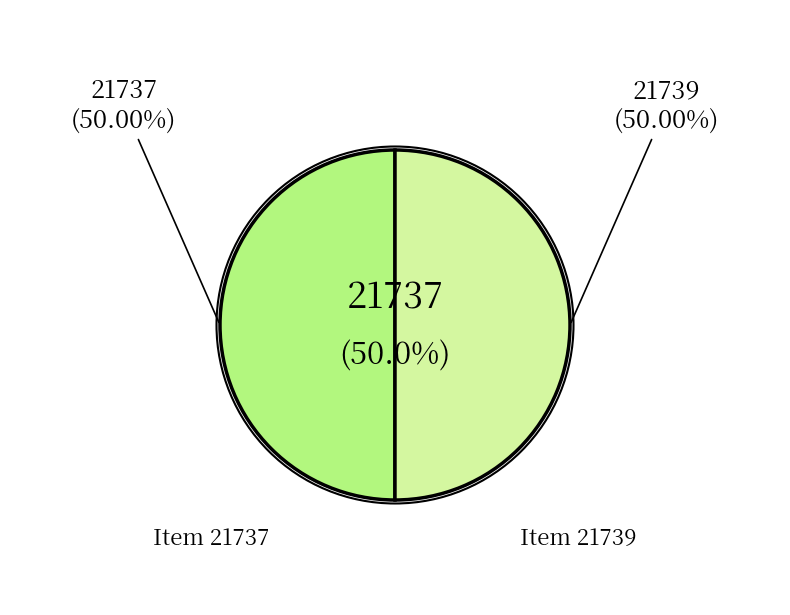

Count the number of slices in the pie.

2